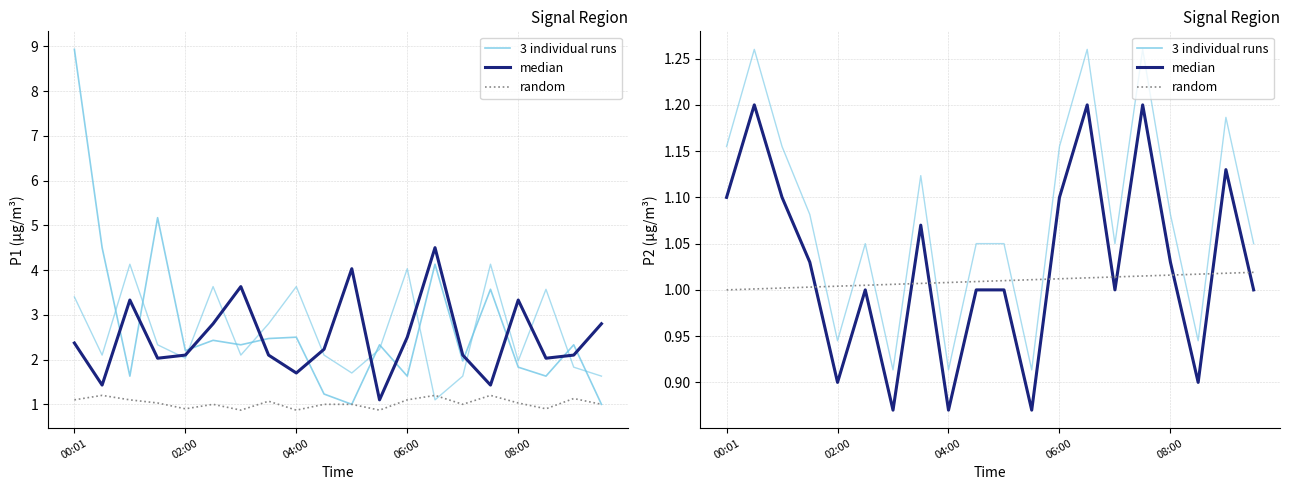

Count the number of data series in this chart.

3